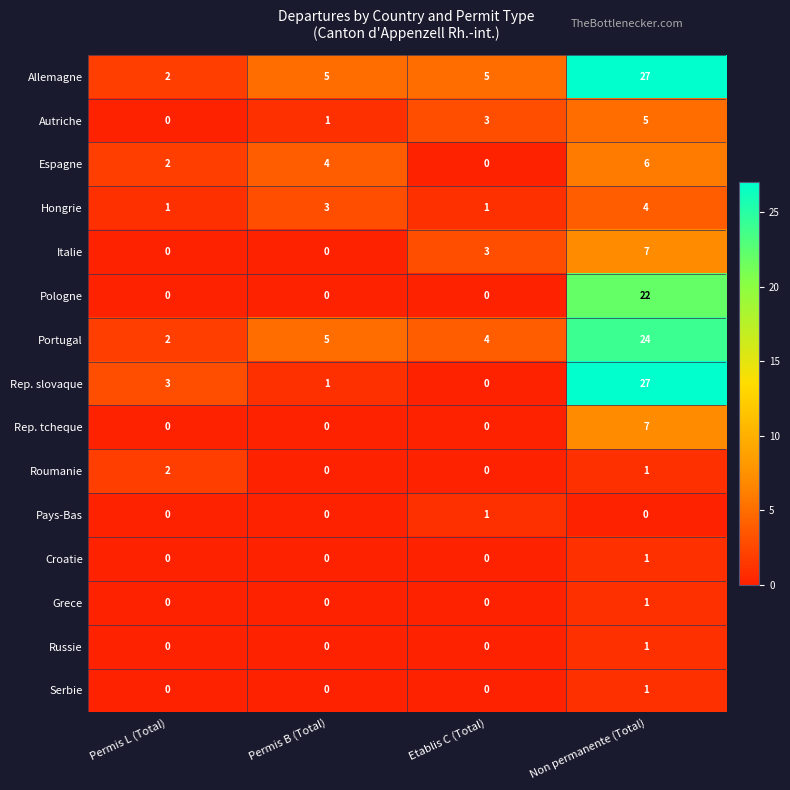

Count the Pays-Bas values in the range 0 to 1.

4